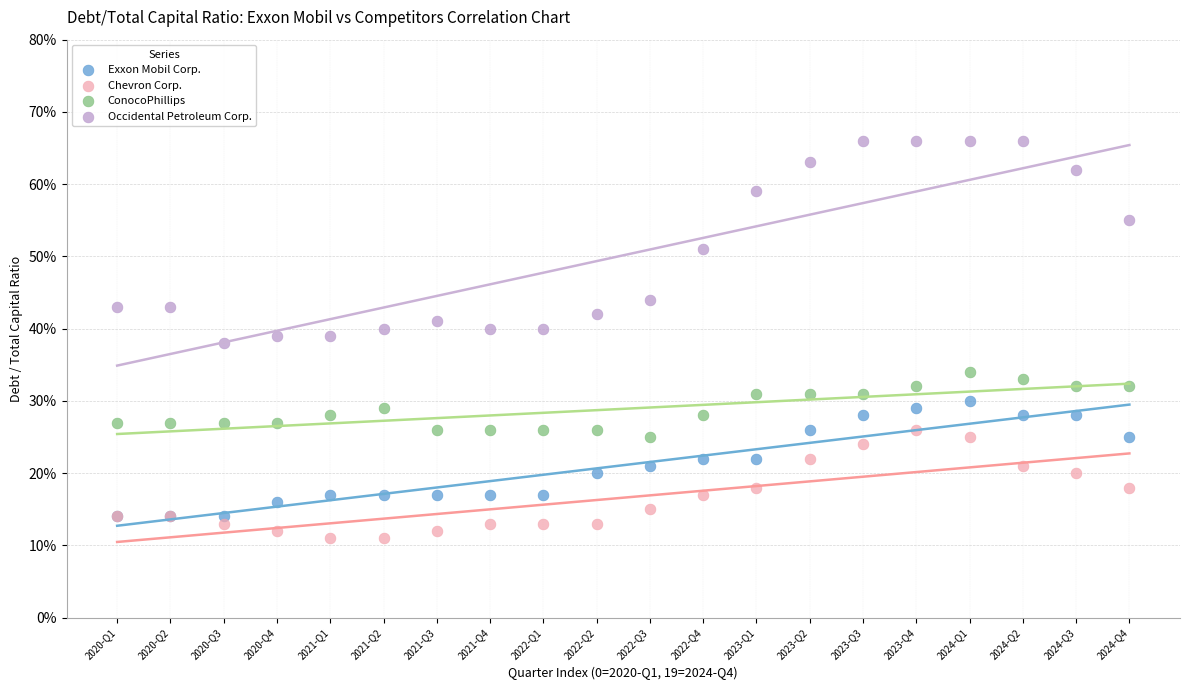

What are all the series names shown in the legend?

Exxon Mobil Corp., Chevron Corp., ConocoPhillips, Occidental Petroleum Corp.